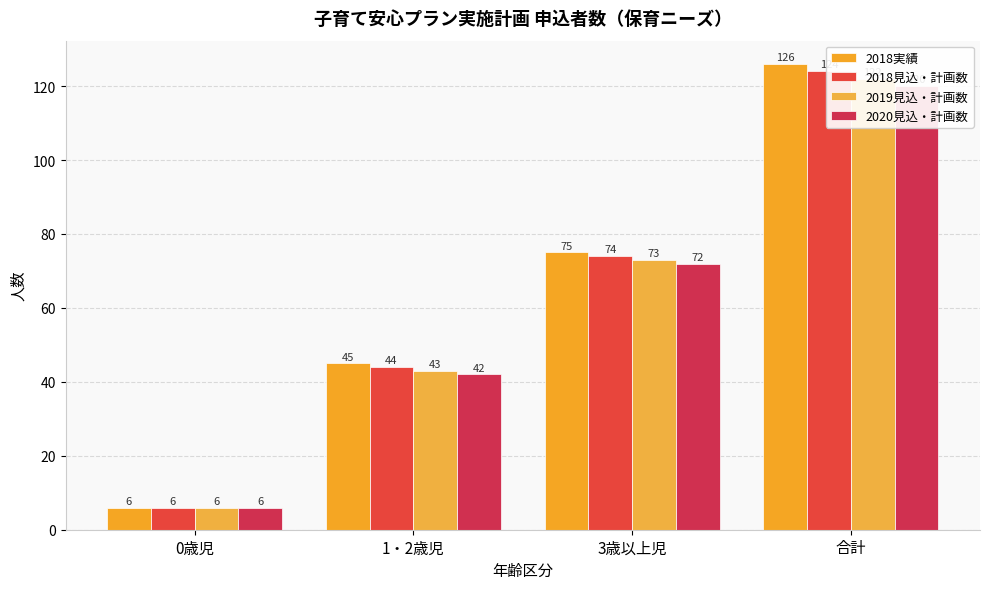

Is the value of 2020見込・計画数 at 1・2歳児 greater than the value of 2019見込・計画数 at 合計?

No